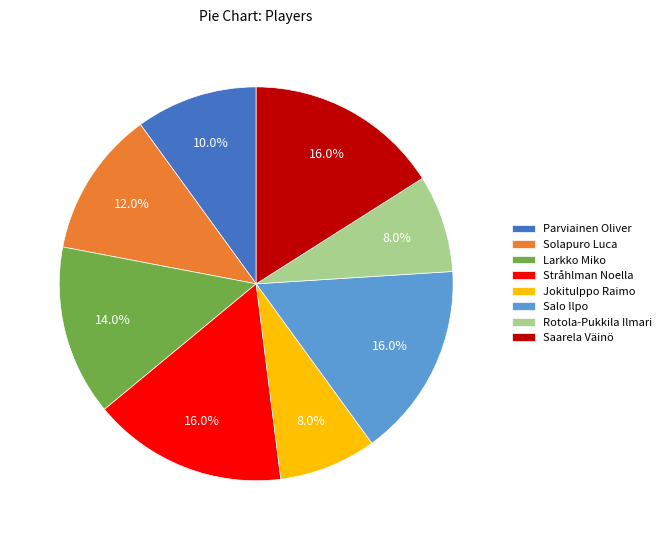

To the nearest percent, what portion does Parviainen Oliver represent?

10%